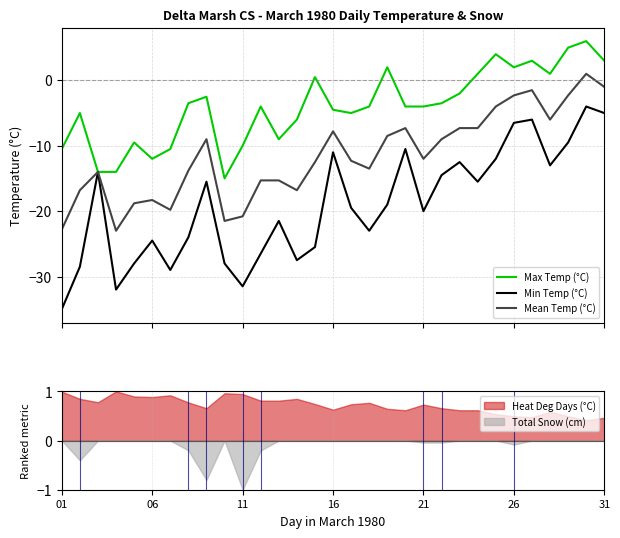

At which category does the chart reach its minimum across all series?

01